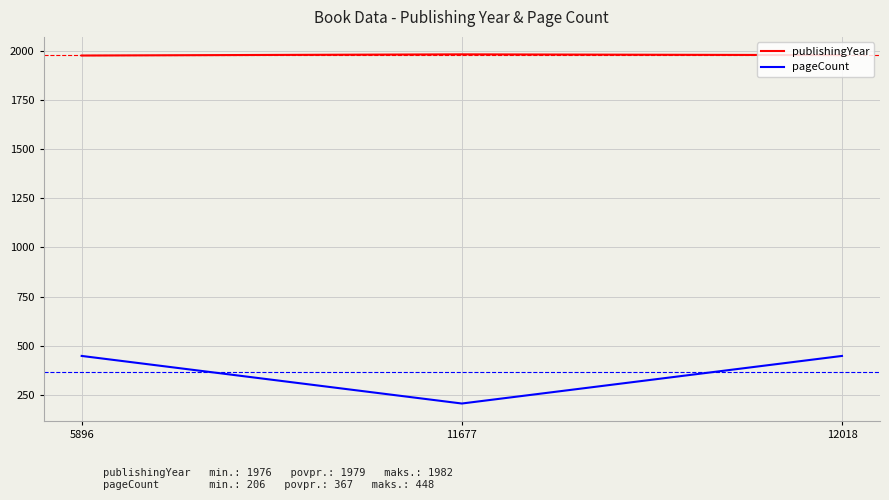

What is the sum of the pageCount values at 11677 and 5896?

654